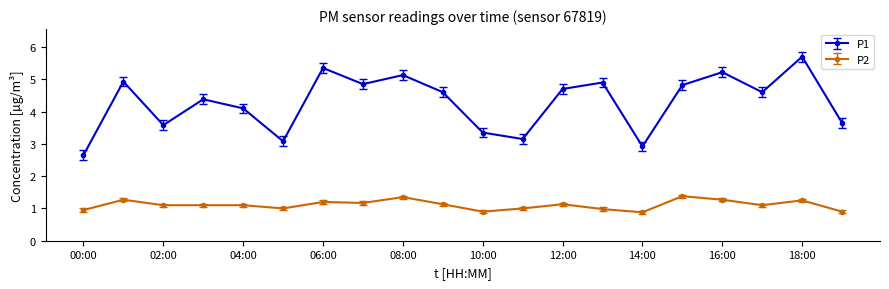

True or false: P1 and P2 intersect in this chart.

False